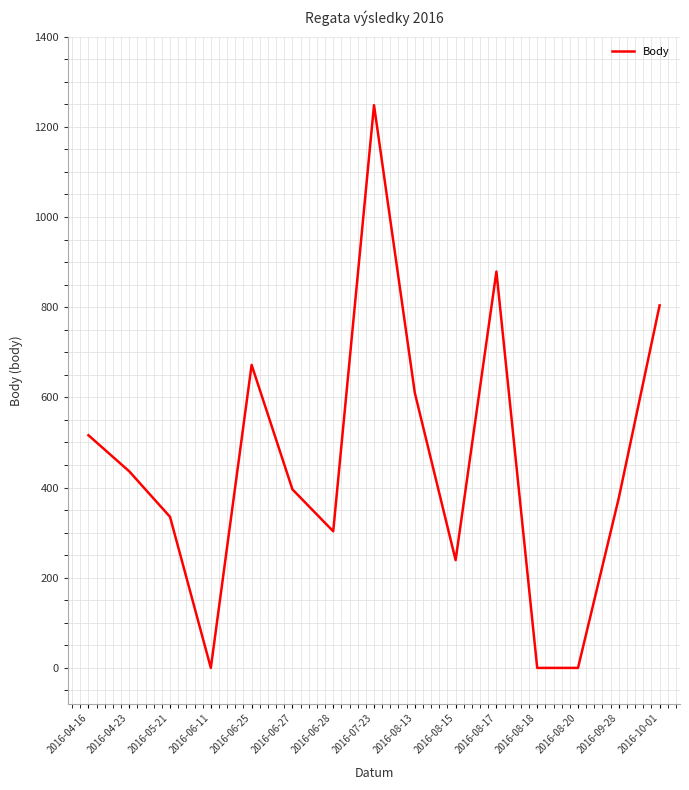

The chart shows a value of 396 at 2016-06-27. True or false?

True